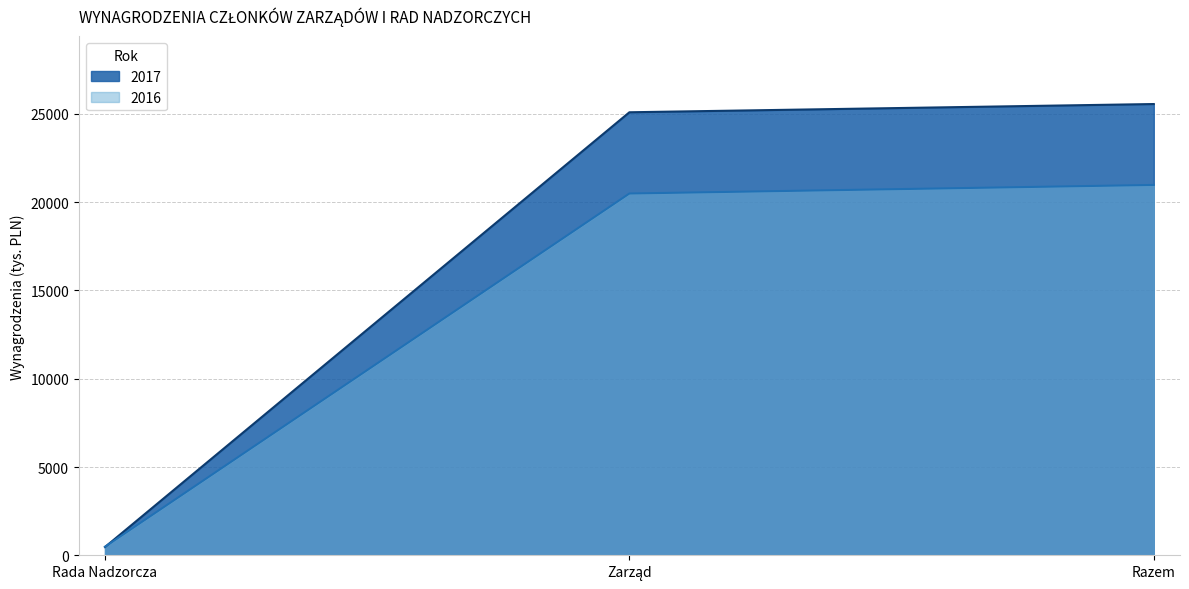

What is the highest value of the 2016 series?

20978